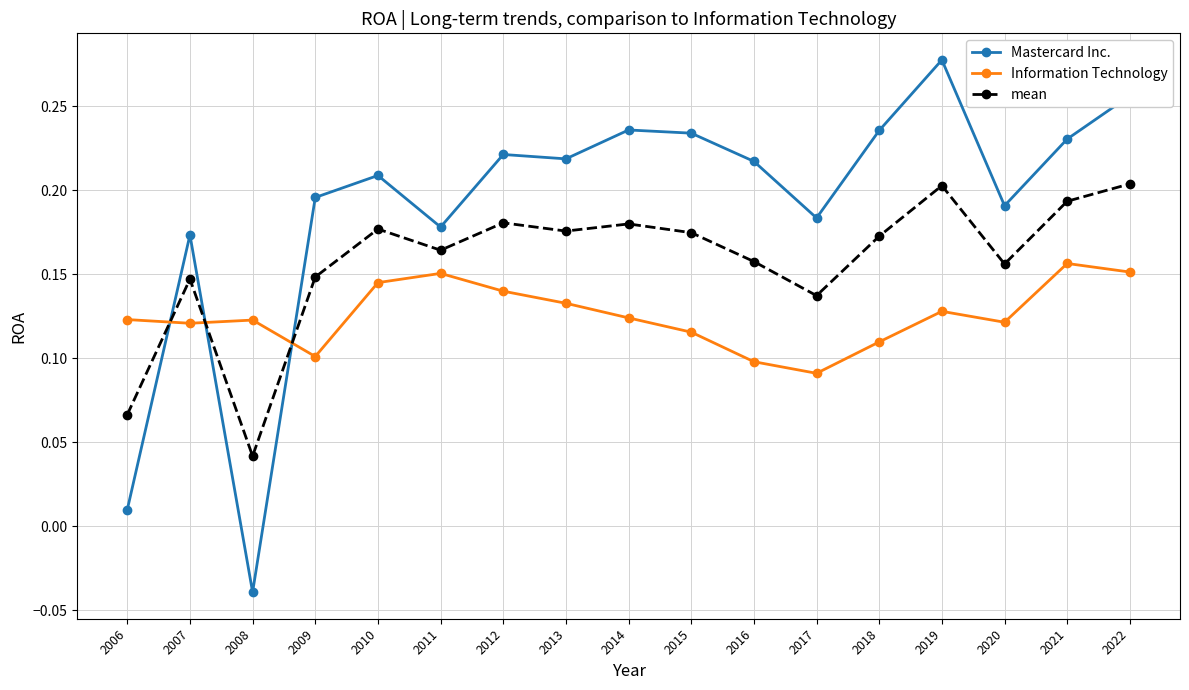

Does the chart display data point markers on the line(s)?

Yes